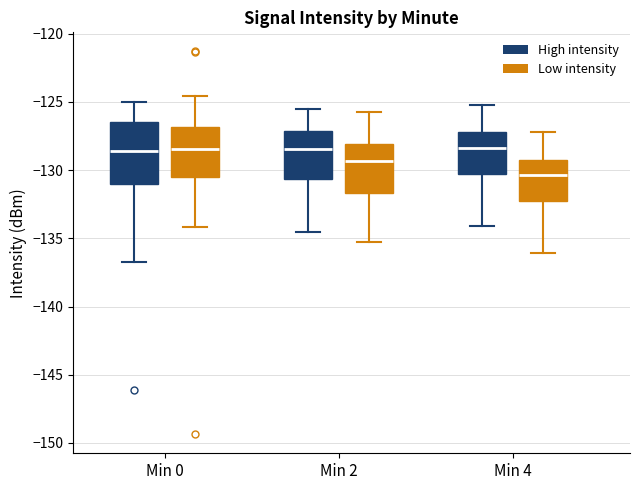

Reading left to right, read every box against the y-axis: the position of its median line, the range the box covers, and the ends of its whiskers. The values are not printed on the chart, so give them approximately, as read against the axis.

Min 0 (High intensity): median -128.5, box -131.0 to -126.5, whiskers -137.0 to -125.0
Min 0 (Low intensity): median -128.5, box -130.5 to -127.0, whiskers -134.0 to -124.5
Min 2 (High intensity): median -128.5, box -130.5 to -127.0, whiskers -134.5 to -125.5
Min 2 (Low intensity): median -129.5, box -131.5 to -128.0, whiskers -135.5 to -125.5
Min 4 (High intensity): median -128.5, box -130.5 to -127.0, whiskers -134.0 to -125.0
Min 4 (Low intensity): median -130.5, box -132.5 to -129.0, whiskers -136.0 to -127.0